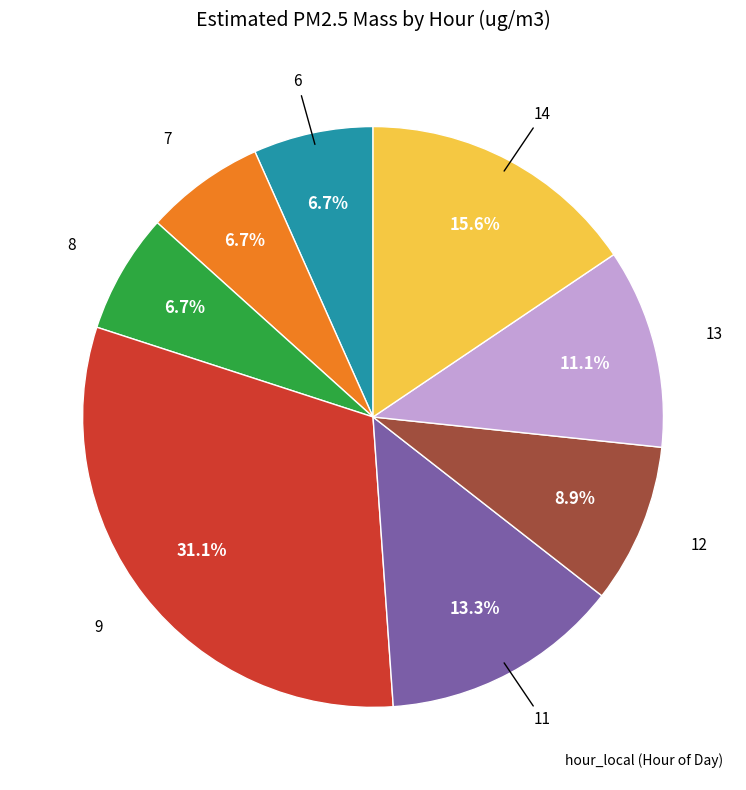

Is there any slice that represents more than half of the pie?

No